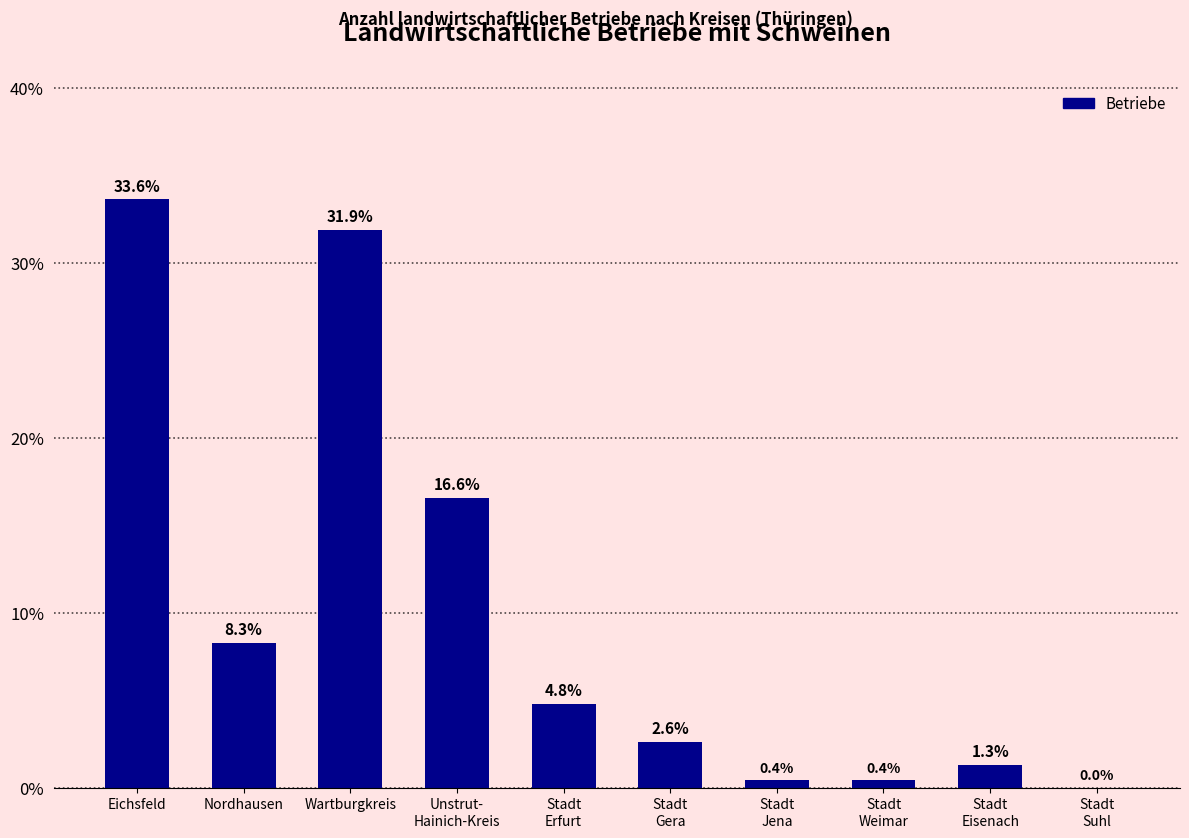

Which category has the highest value across all series?

Eichsfeld